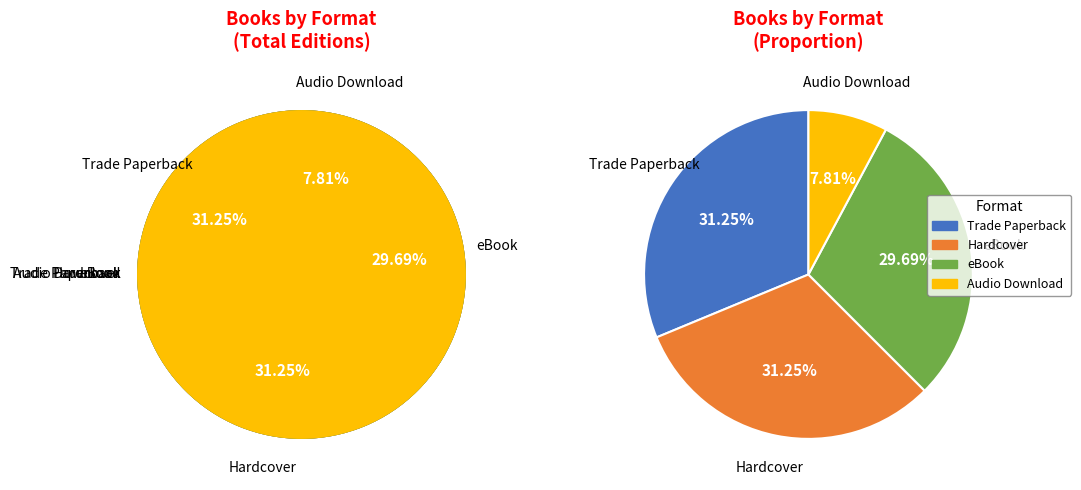

To the nearest percent, what is the difference between the largest and smallest slice percentages?

23%